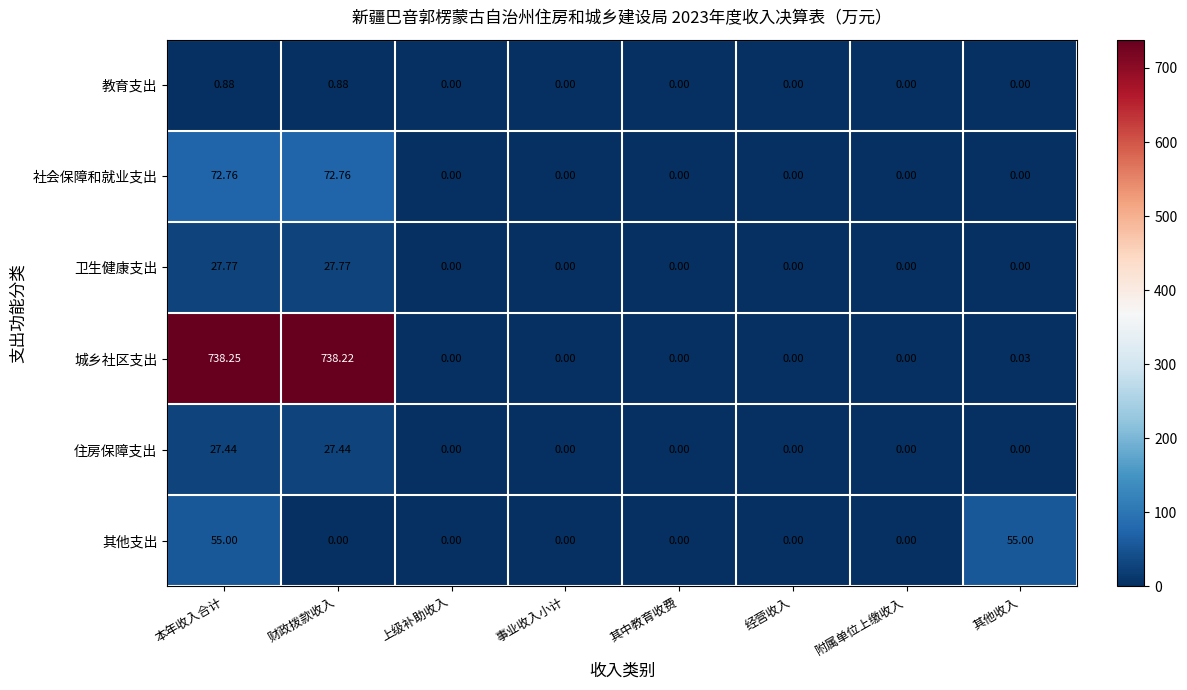

Which series has the widest spread of values?

城乡社区支出